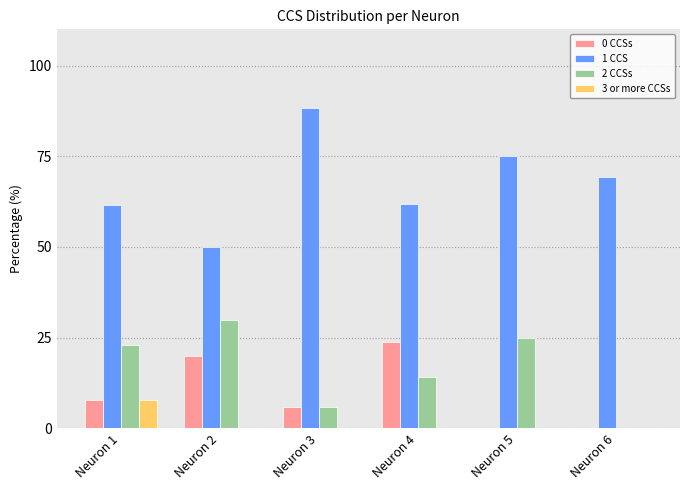

Where is 2 CCSs nearest to the value 15?

Neuron 4